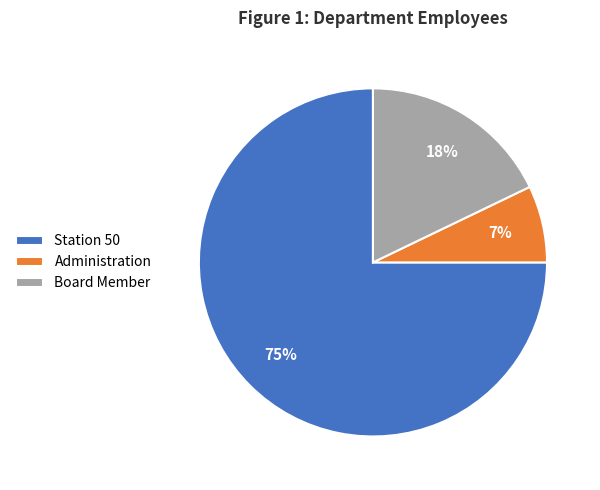

Does Station 50 represent more than half of the total?

Yes